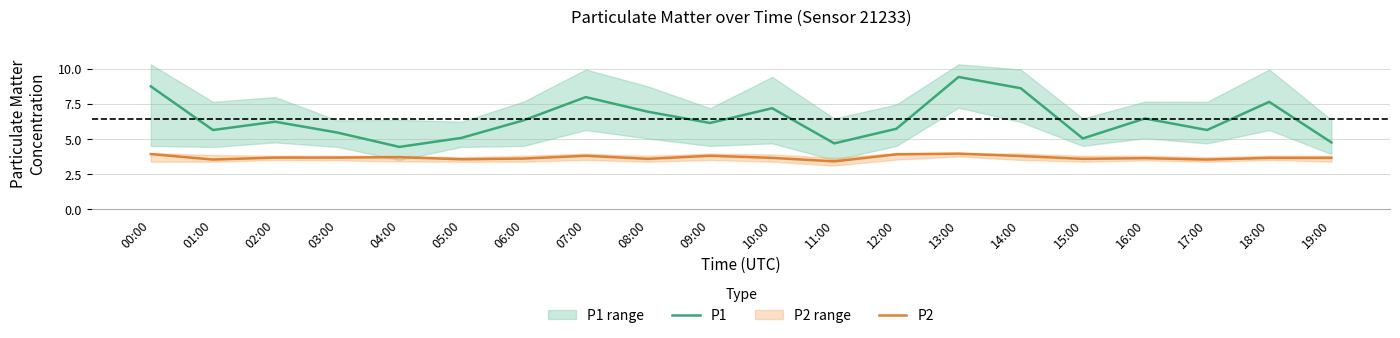

Reading left to right, list all the values displayed in this chart.

P1: 00:00=8.7	01:00=5.6	02:00=6.2	03:00=5.5	04:00=4.4	05:00=5.1	06:00=6.3	07:00=8.0	08:00=6.9	09:00=6.1	10:00=7.2	11:00=4.7	12:00=5.7	13:00=9.4	14:00=8.6	15:00=5.0	16:00=6.5	17:00=5.6	18:00=7.6	19:00=4.8
P2: 00:00=3.9	01:00=3.5	02:00=3.7	03:00=3.7	04:00=3.7	05:00=3.5	06:00=3.6	07:00=3.8	08:00=3.6	09:00=3.8	10:00=3.6	11:00=3.4	12:00=3.9	13:00=4.0	14:00=3.8	15:00=3.6	16:00=3.6	17:00=3.5	18:00=3.6	19:00=3.6